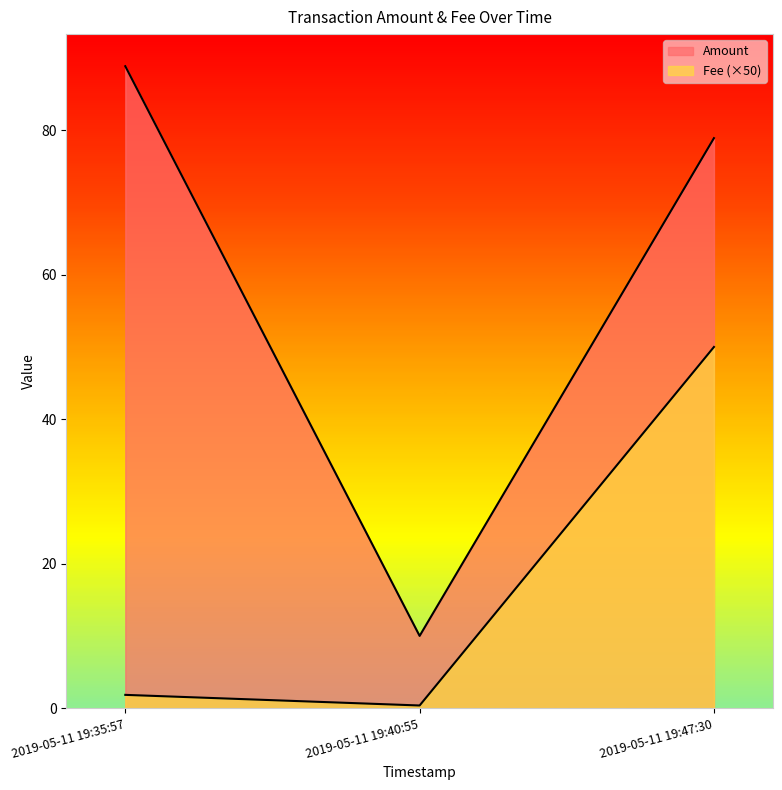

What is the maximum value for Amount?

88.9